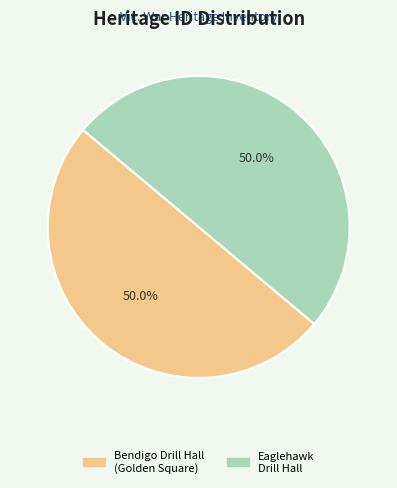

What percentage do Bendigo Drill Hall (Golden Square) and Eaglehawk Drill Hall together represent?

100.0%